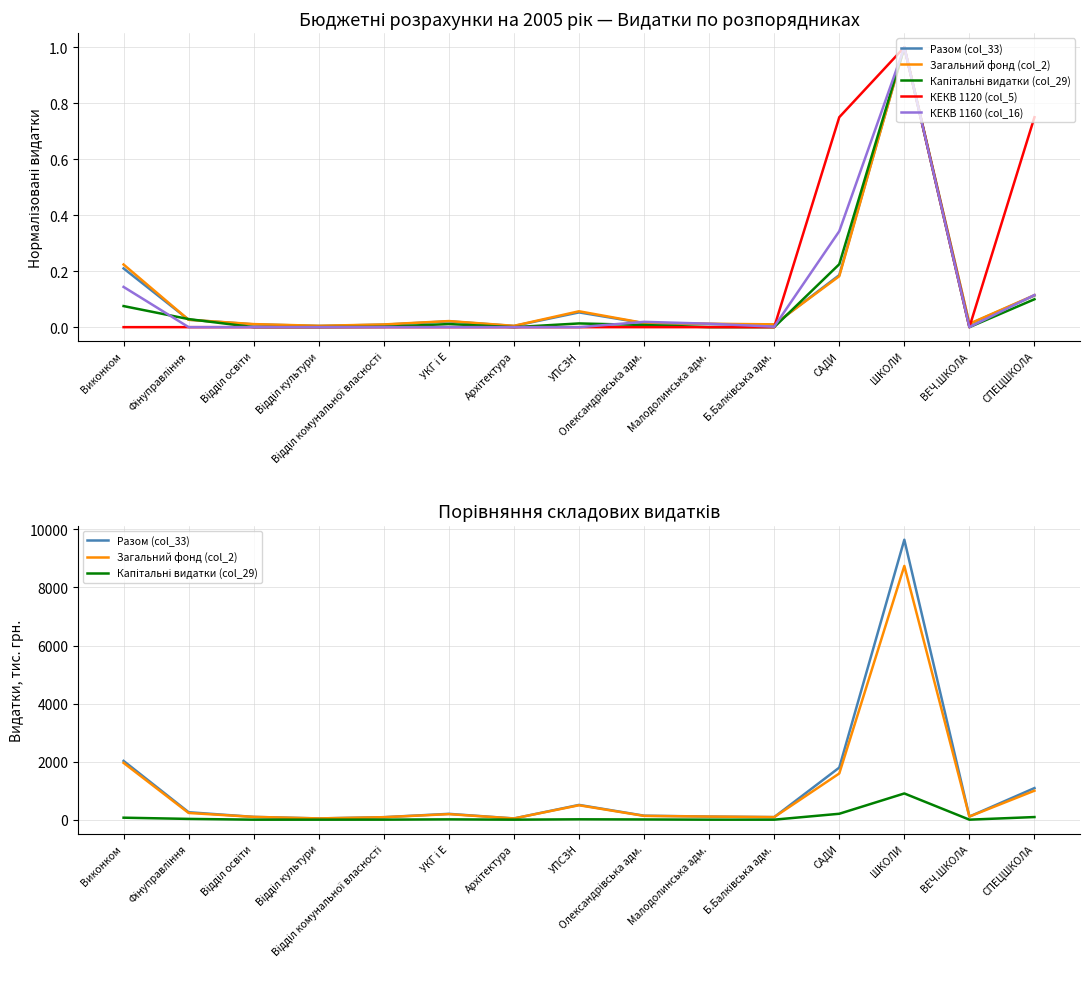

What is the sum of all КЕКВ 1120 (col_5) values?

2.5